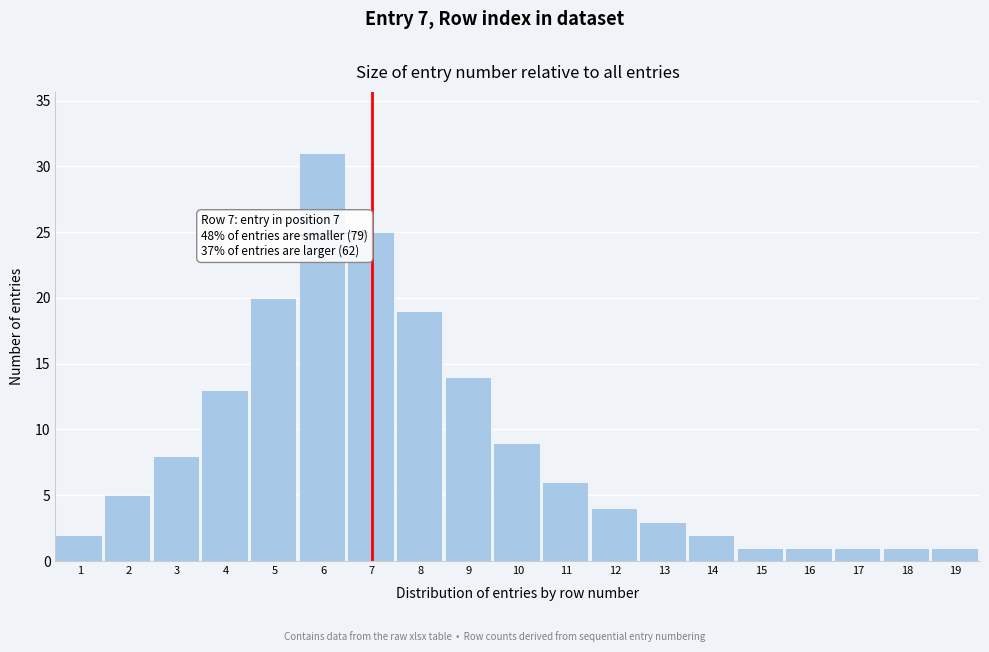

Reading right to left, transcribe all the data shown in this chart.

19=1	18=1	17=1	16=1	15=1	14=2	13=3	12=4	11=6	10=9	9=14	8=19	7=25	6=31	5=20	4=13	3=8	2=5	1=2